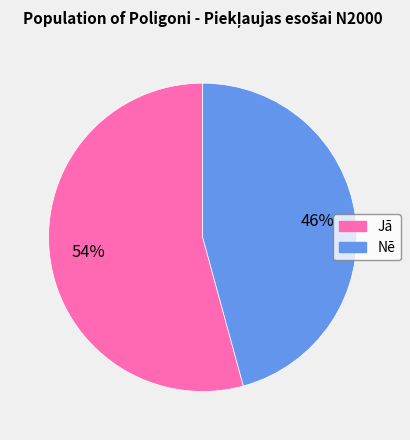

Is the sum of Jā and Nē greater than half?

Yes